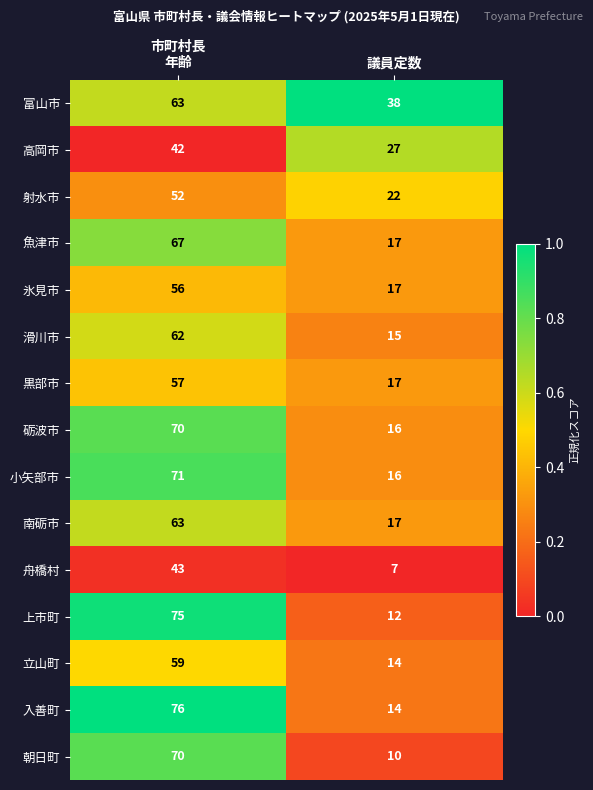

Which category has the lowest value across all series?

議員定数